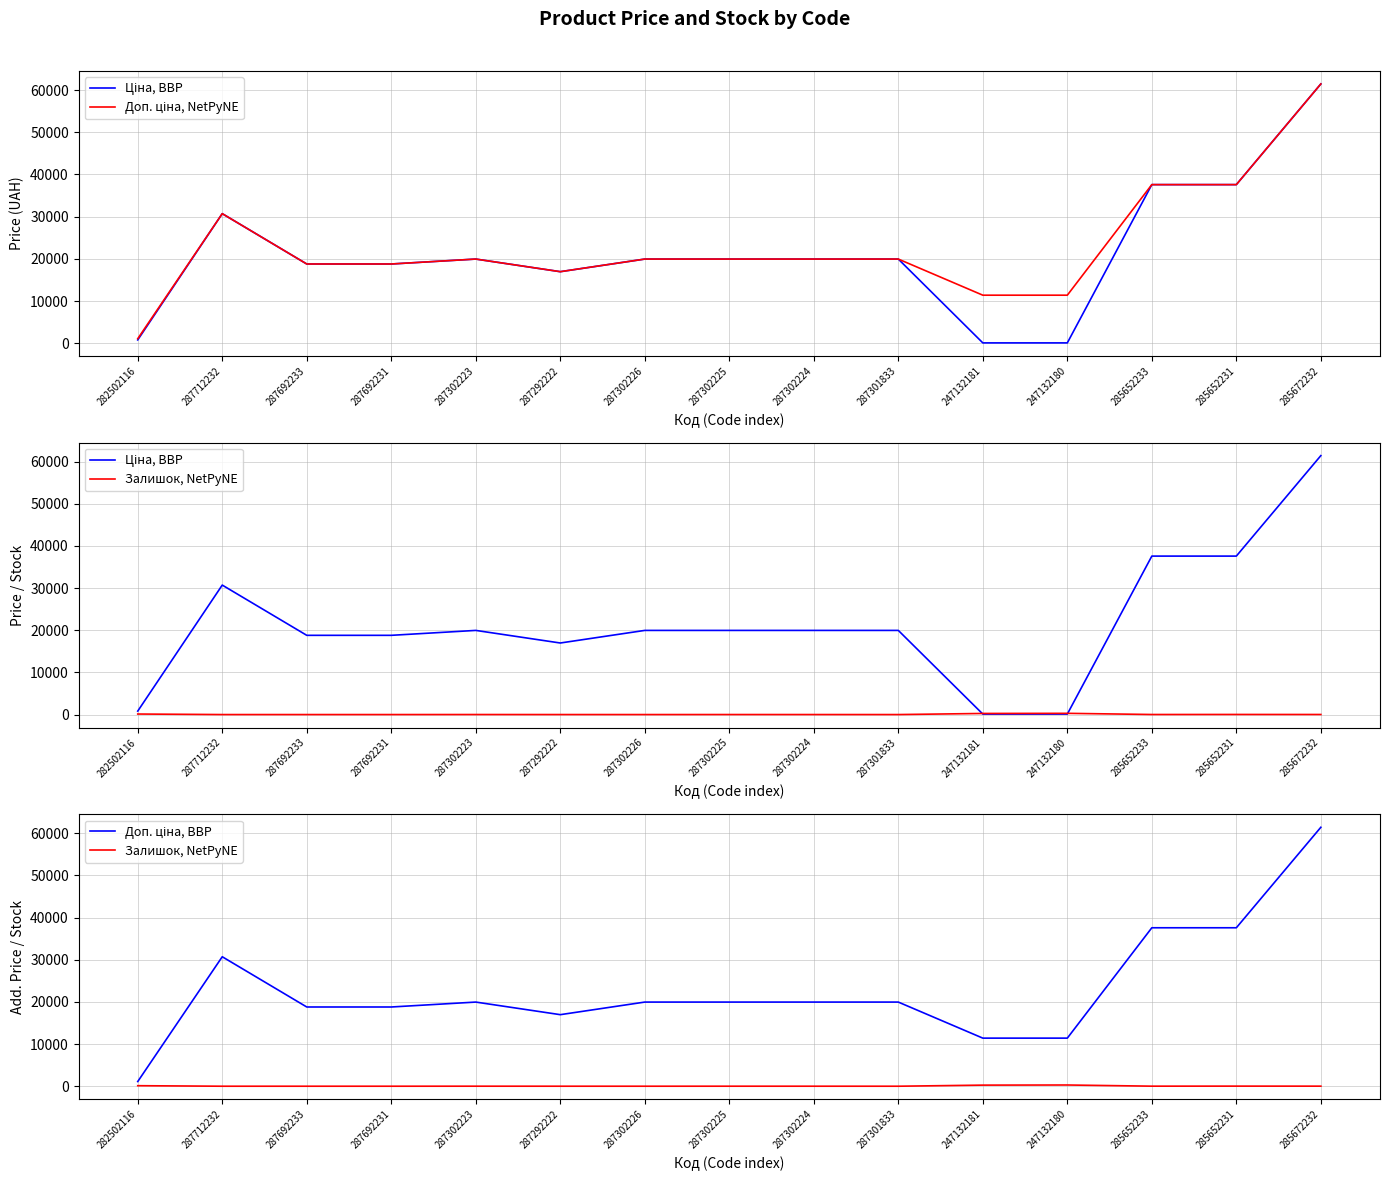

List the labels in order of Доп. ціна, NetPyNE value, largest first.

285672232, 285652233, 285652231, 287712232, 287302223, 287302226, 287302225, 287302224, 287301833, 287692233, 287692231, 287292222, 247132181, 247132180, 282502116